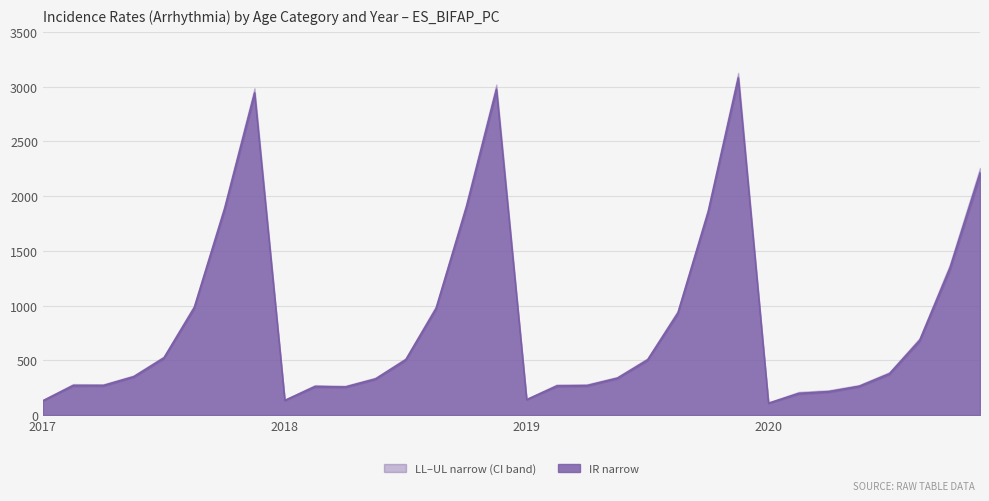

Which has a higher value, 2018 60-69 or 2020 60-69?

2018 60-69